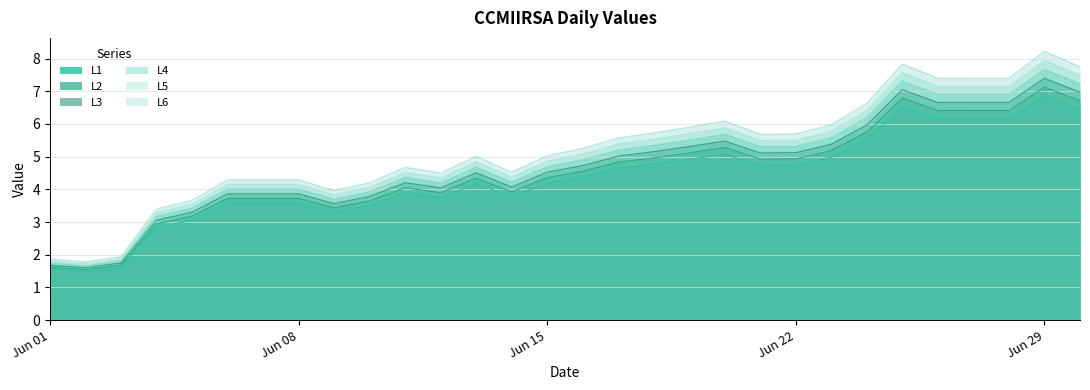

Is it true that L3 equals 1.4 at 2020-06-04?

False